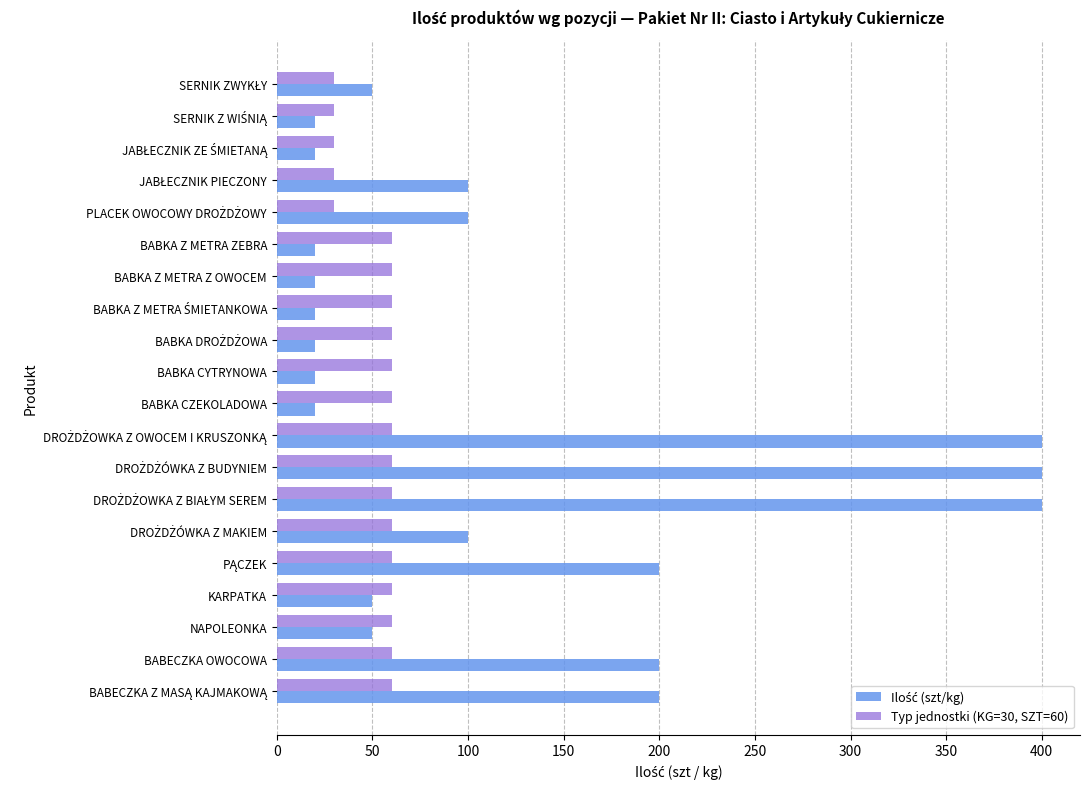

What is the minimum value shown in the chart?

20